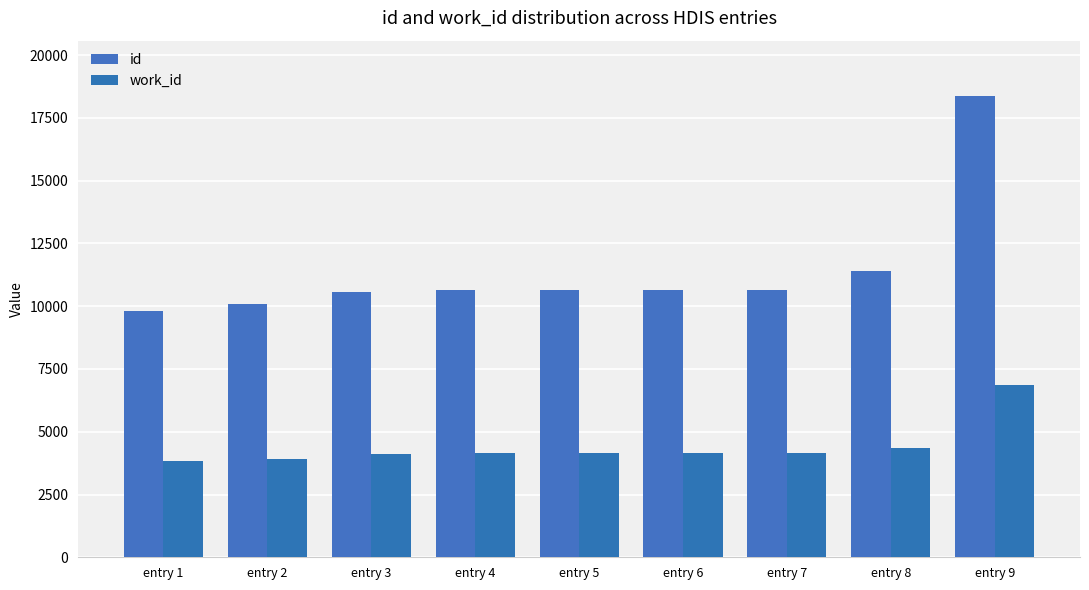

Rank the series by their maximum value, from highest to lowest.

id, work_id